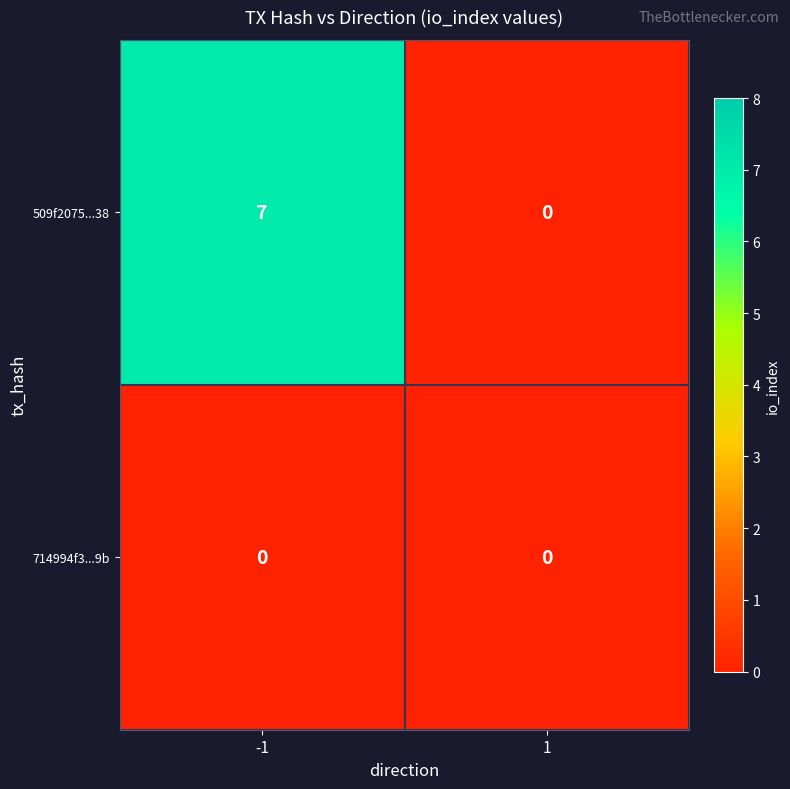

Read the 509f2075...38 value at -1.

7